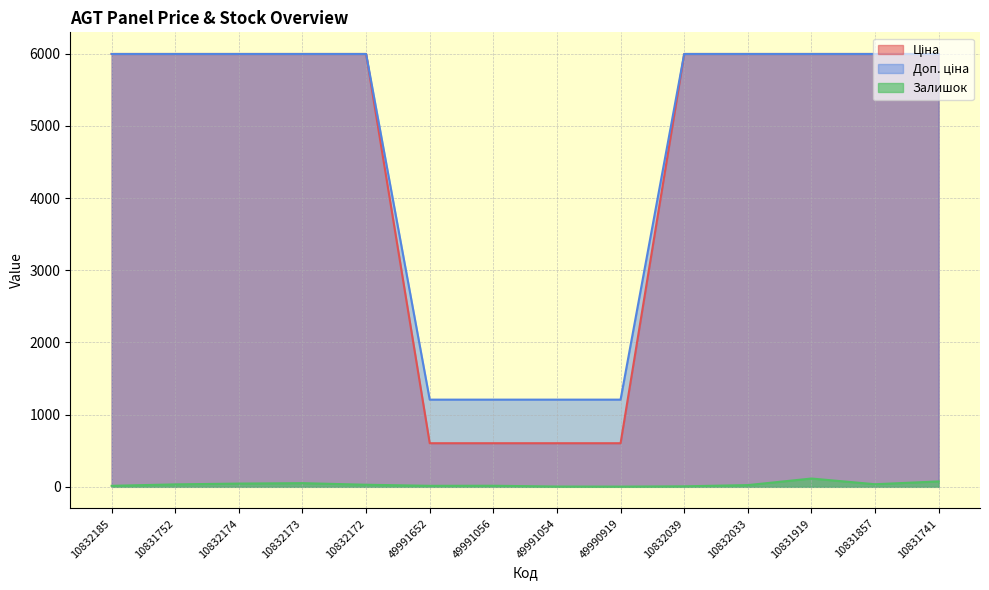

What are all the series names shown in the legend?

Ціна, Доп. ціна, Залишок